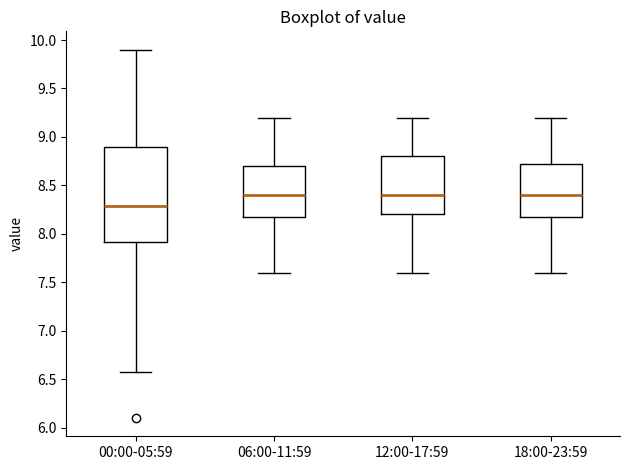

Comparing the boxes themselves (not the whiskers), which one is the tallest?

00:00-05:59